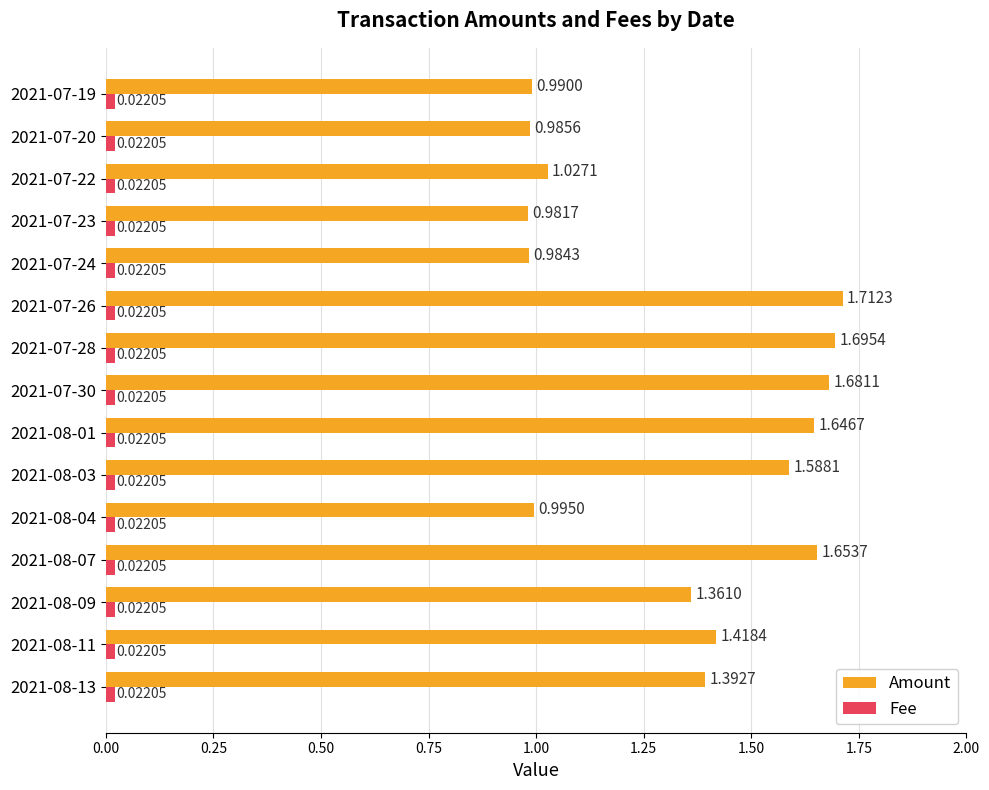

At which category is the sum across all series the highest?

2021-07-26